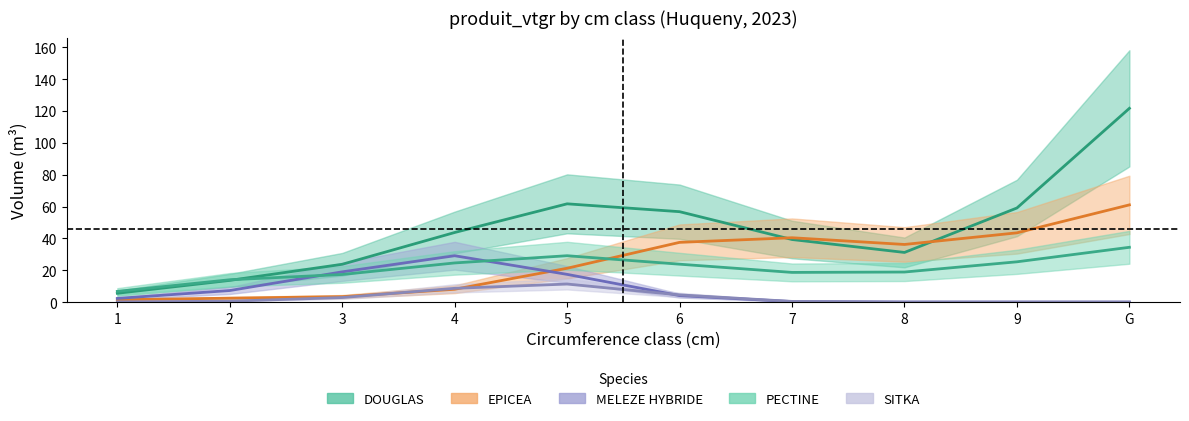

Is it true that DOUGLAS equals 274.7 at G?

False